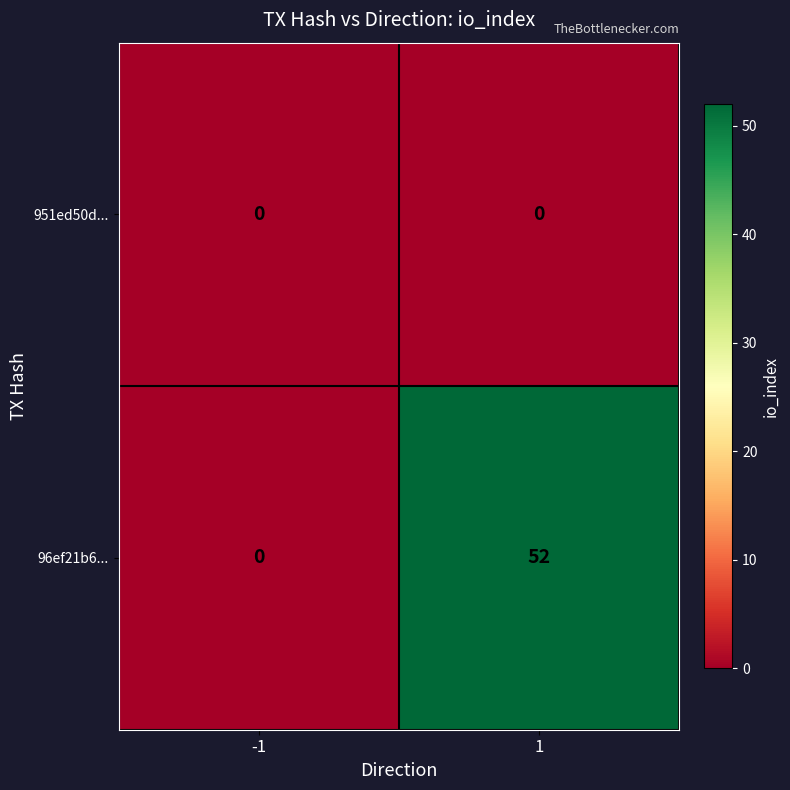

Which series has the widest spread of values?

96ef21b6...